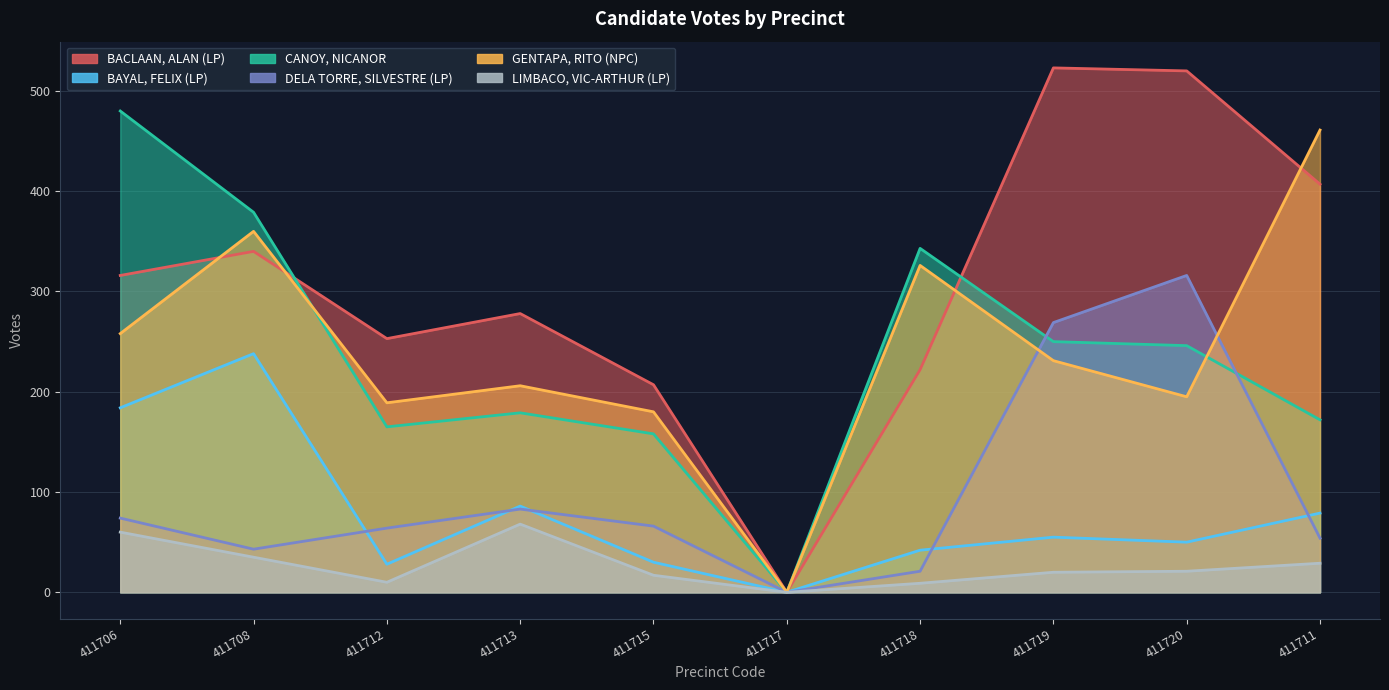

True or false: LIMBACO, VIC-ARTHUR (LP) and BACLAAN, ALAN (LP) intersect in this chart.

False